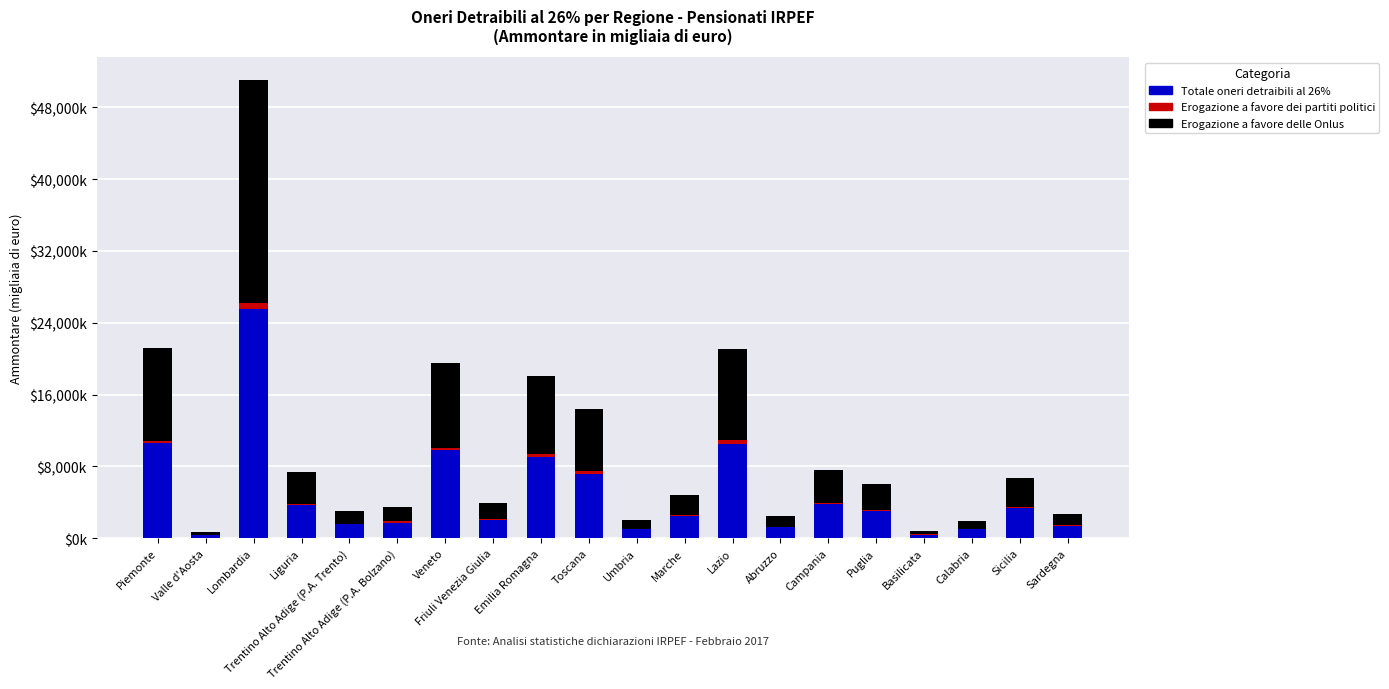

Is it true that Erogazione a favore delle Onlus (Ammontare) equals 8684 at Emilia Romagna?

True